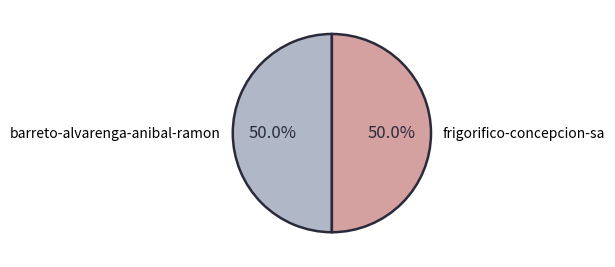

How much of the chart is everything except frigorifico-concepcion-sa?

50.0%